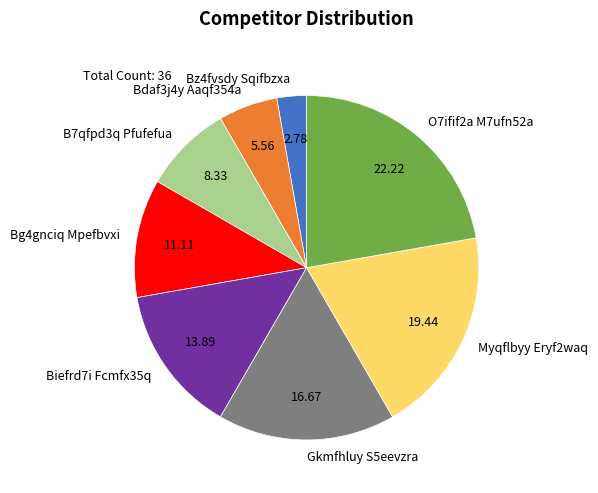

Which category has the smallest portion of the pie?

Bz4fvsdy Sqifbzxa